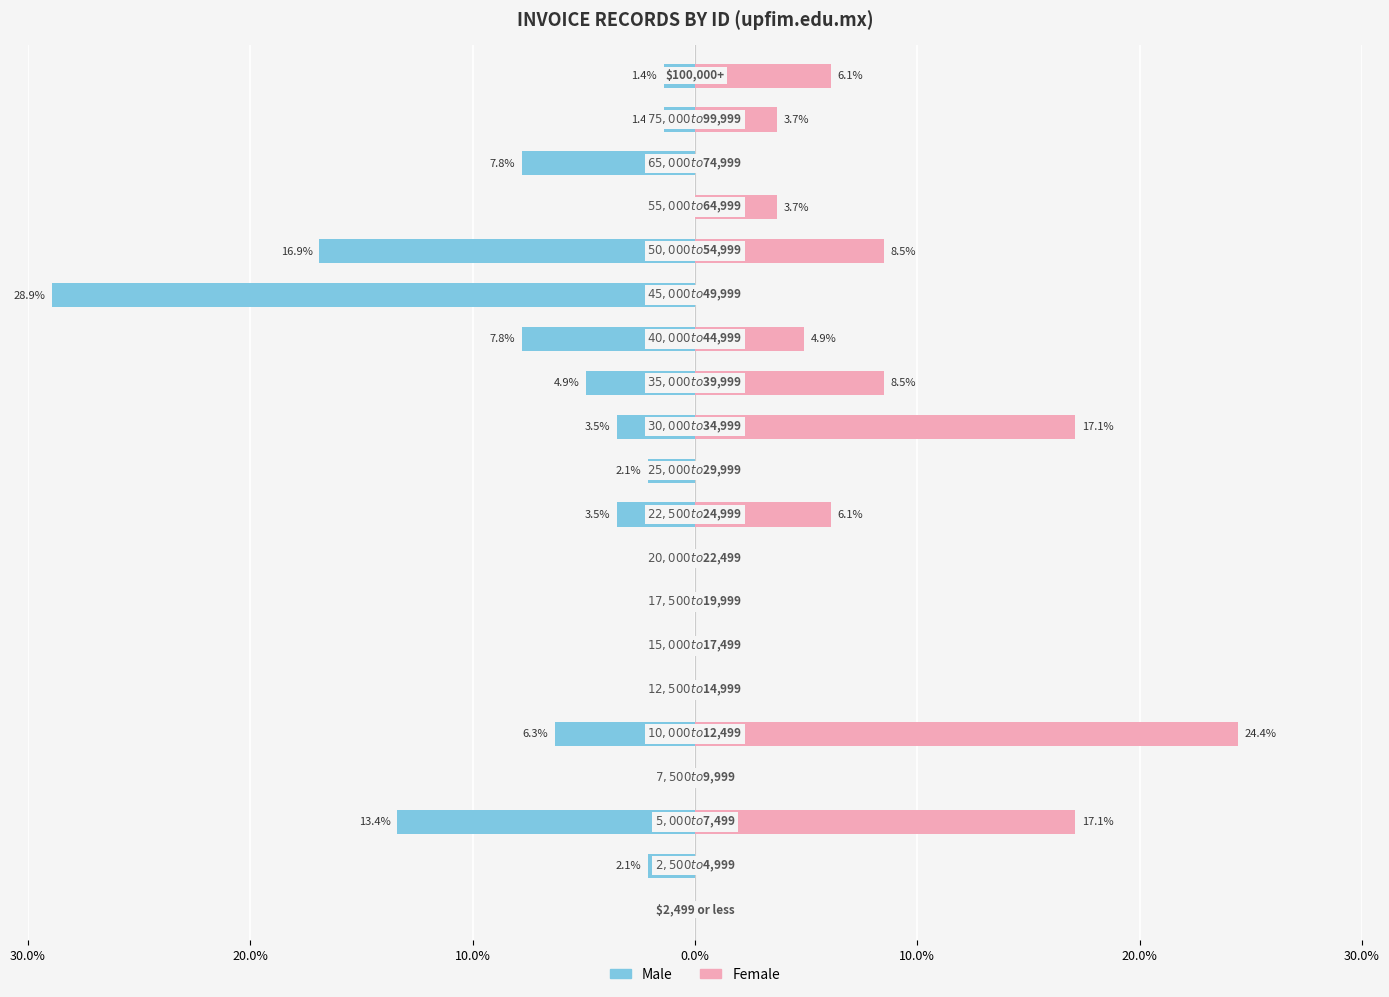

The value of Female at 20.0% is 8.5. True or false?

False